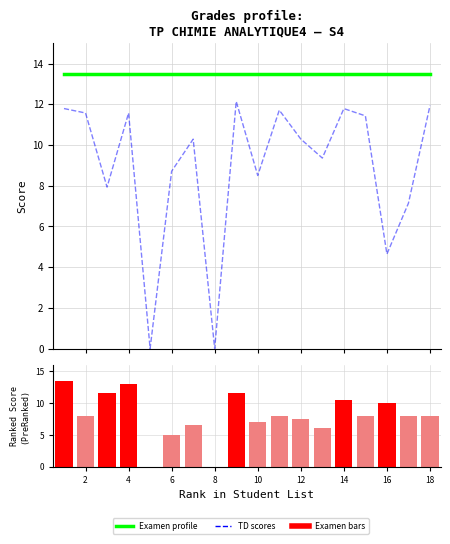

What is the sum of the TD scores values at 17 and 4?

19.9